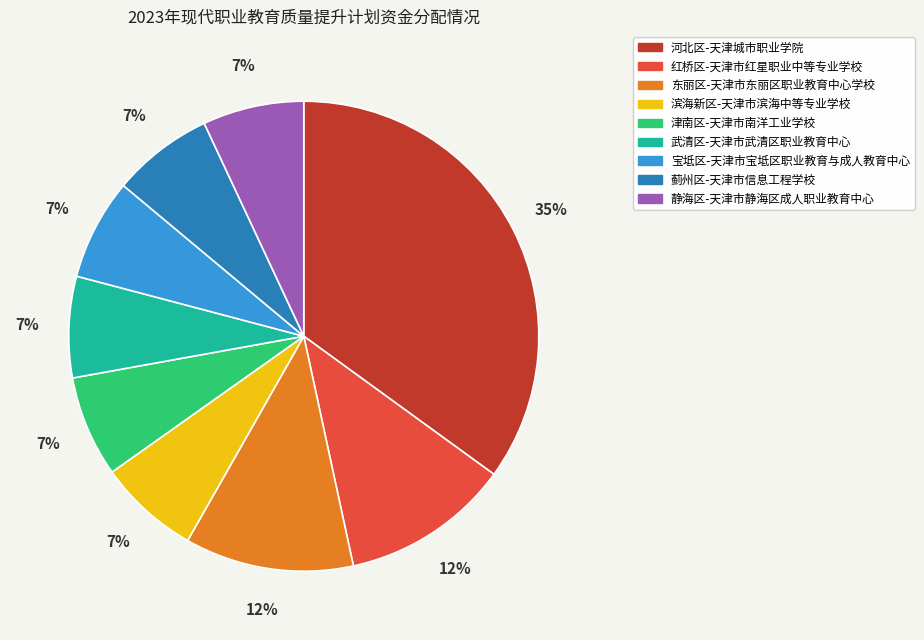

Which category has the biggest portion of the pie?

河北区-天津城市职业学院